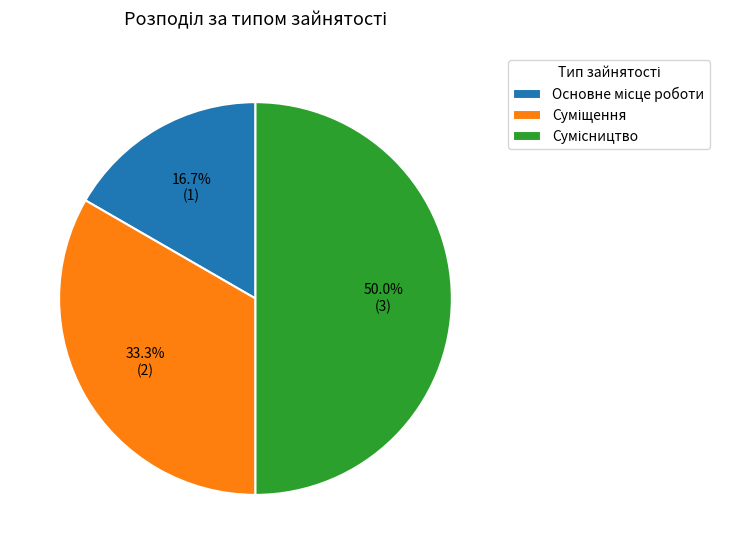

What is the change in value from Суміщення to Сумісництво?

+1